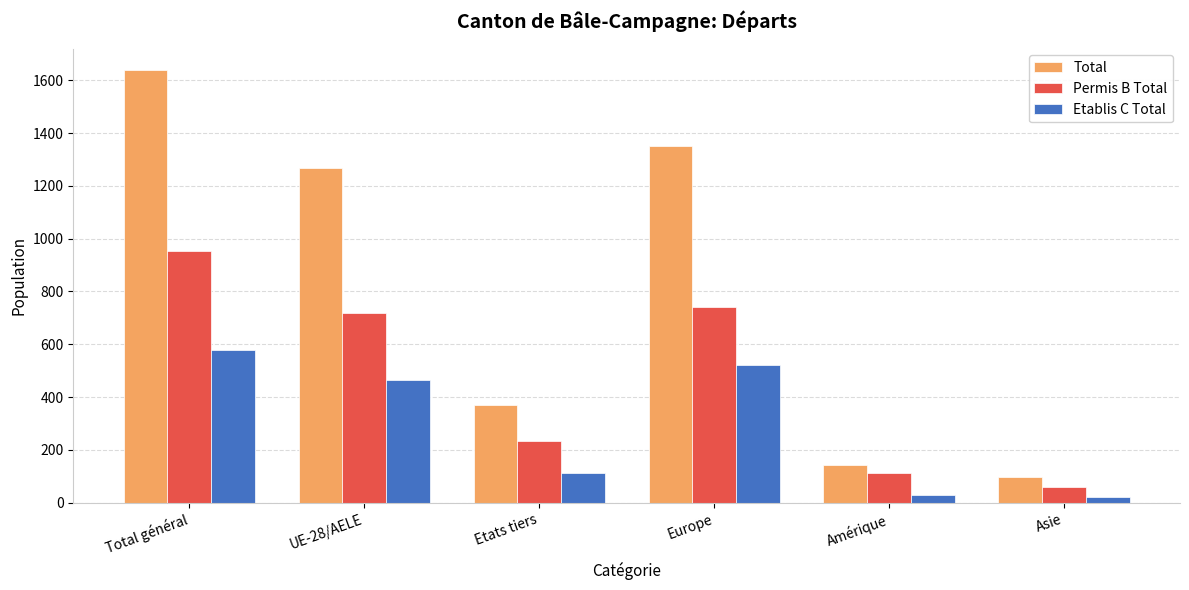

Reading right to left, extract all data points from this chart.

Total: 98	144	1350	371	1267	1638
Permis B Total: 58	114	742	235	719	954
Etablis C Total: 21	28	522	111	466	577